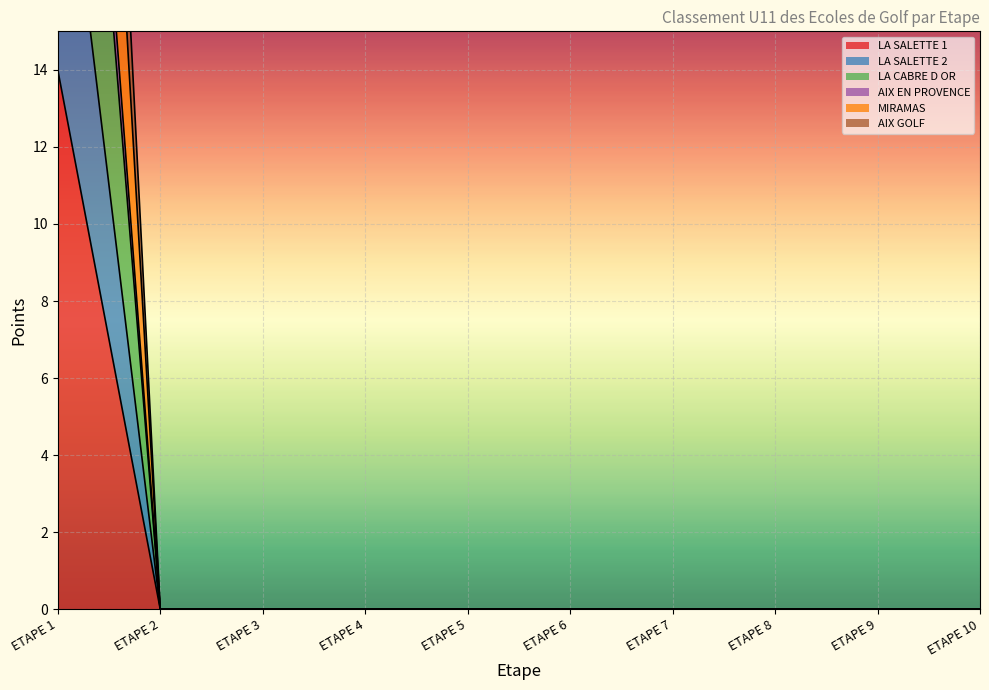

Which label corresponds to the smallest value in the chart?

ETAPE 2